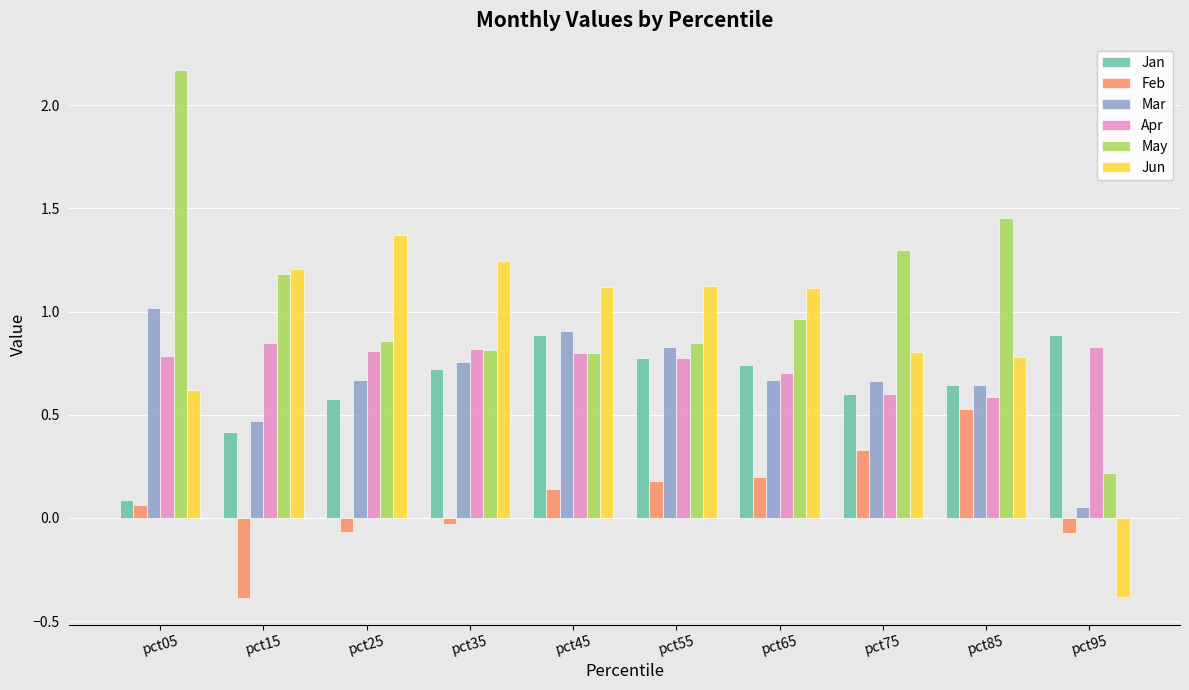

What is the smallest value displayed?

-0.4